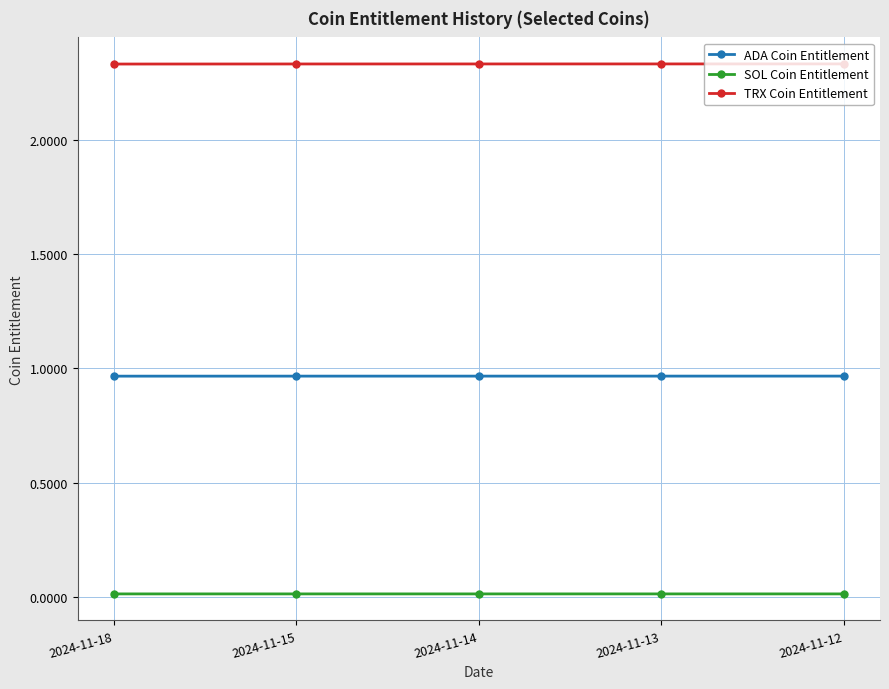

True or false: ADA Coin Entitlement and TRX Coin Entitlement intersect in this chart.

False